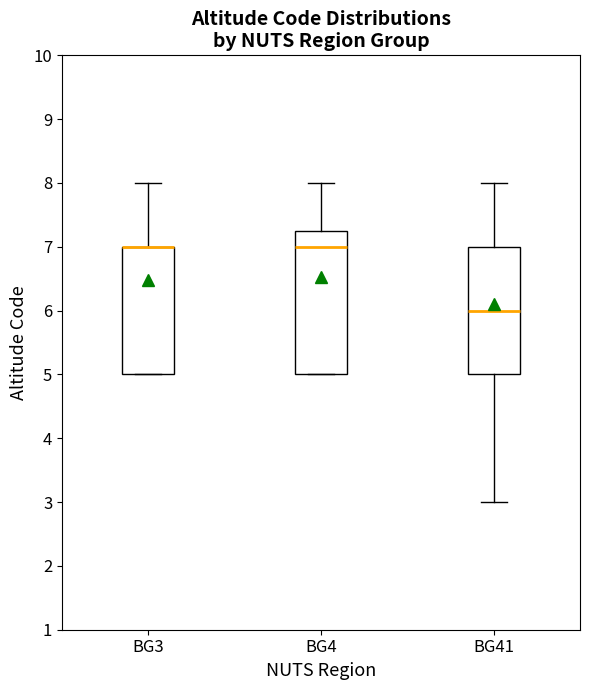

Where does the median line of the box for BG4 sit on the y-axis? The values are not printed on the chart, so give them approximately, as read against the axis.

7.0